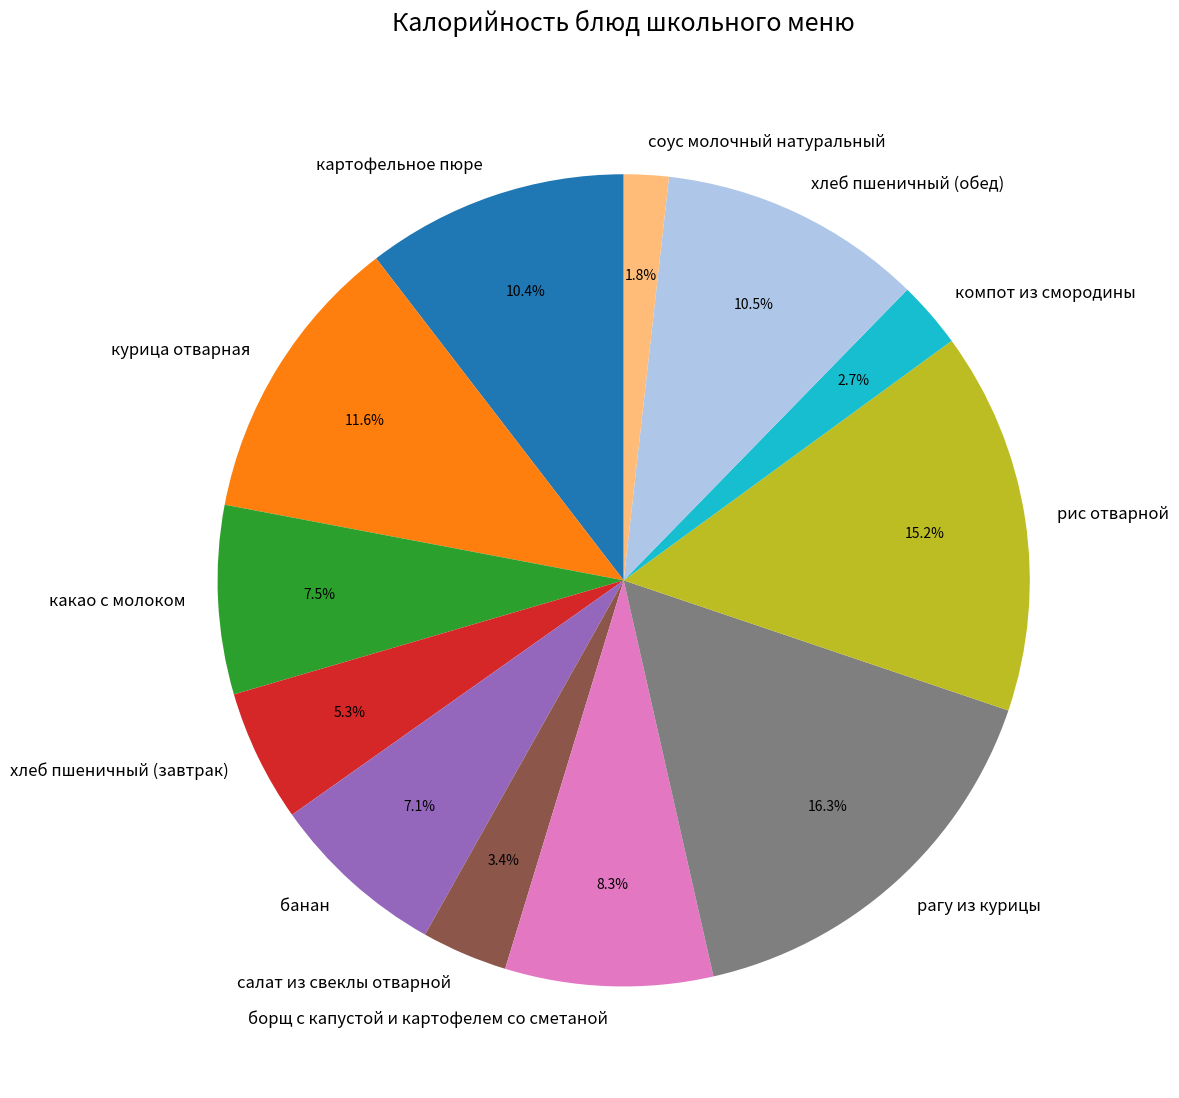

To the nearest percent, what is the difference between the банан and соус молочный натуральный slice percentages?

5%